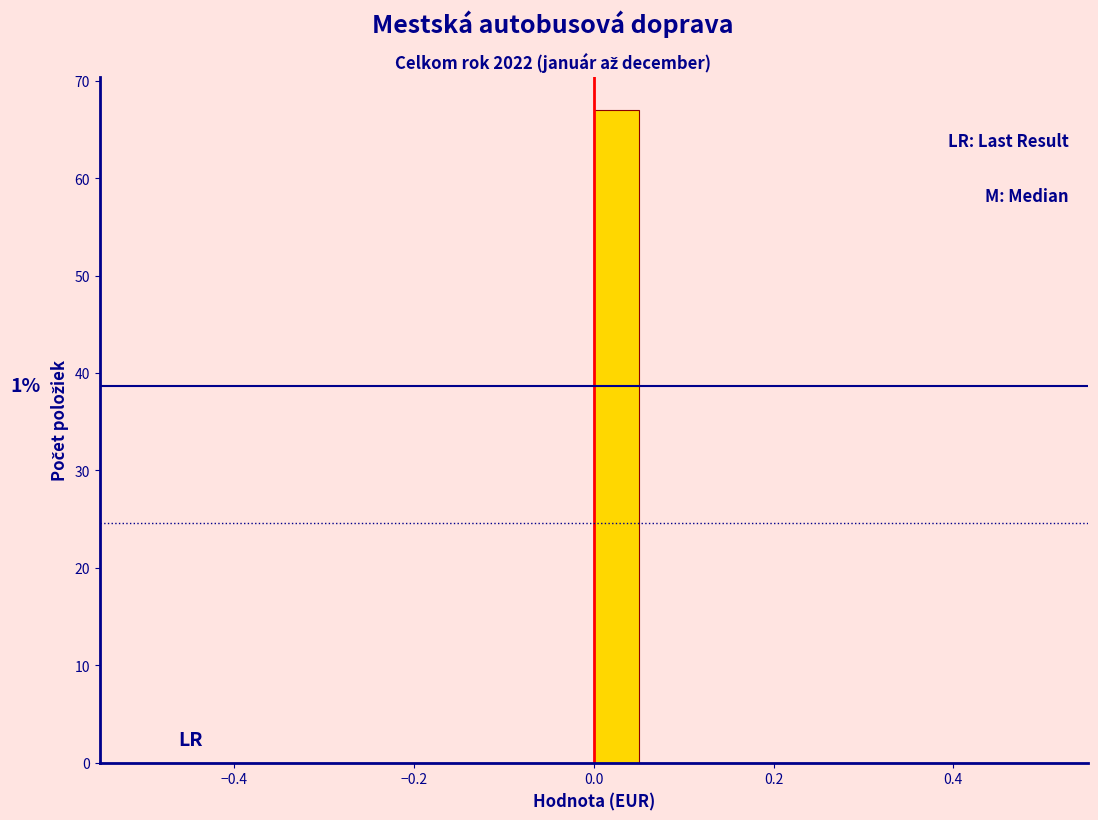

Around what value on the x-axis is the tallest bar? Give the approximate position of its centre, as read against the axis.

0.02